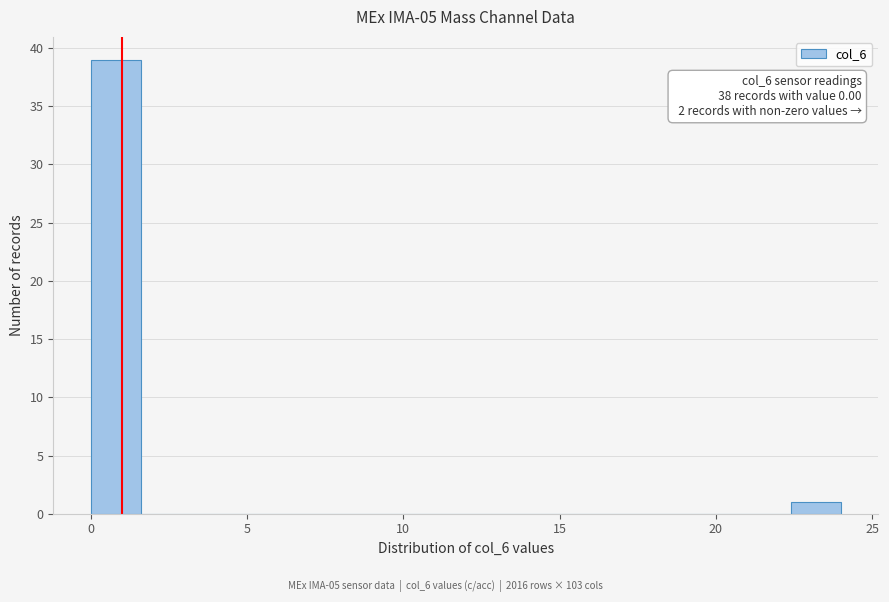

Around what value on the x-axis is the tallest bar? Give the approximate position of its centre, as read against the axis.

1.0